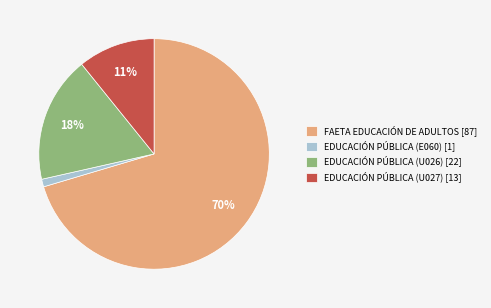

Is there any slice that represents more than half of the pie?

Yes